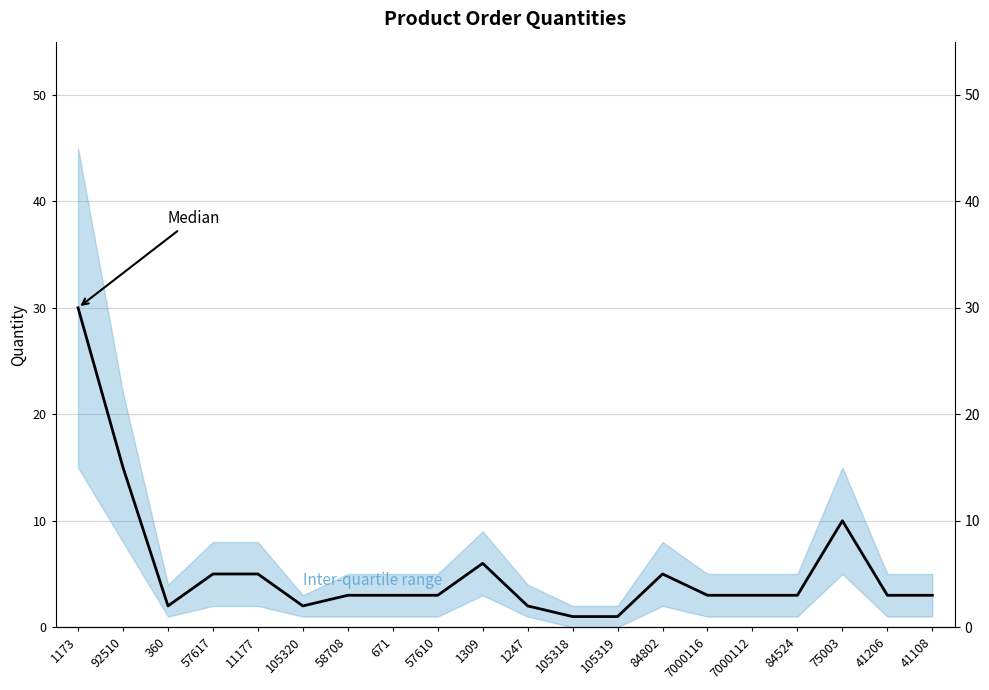

What is the difference between the maximum and minimum values?

29